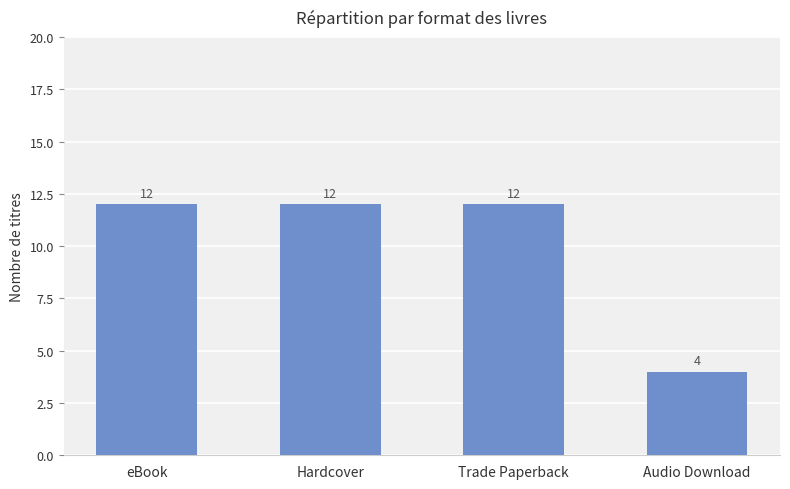

Which category has the lowest value across all series?

Audio Download